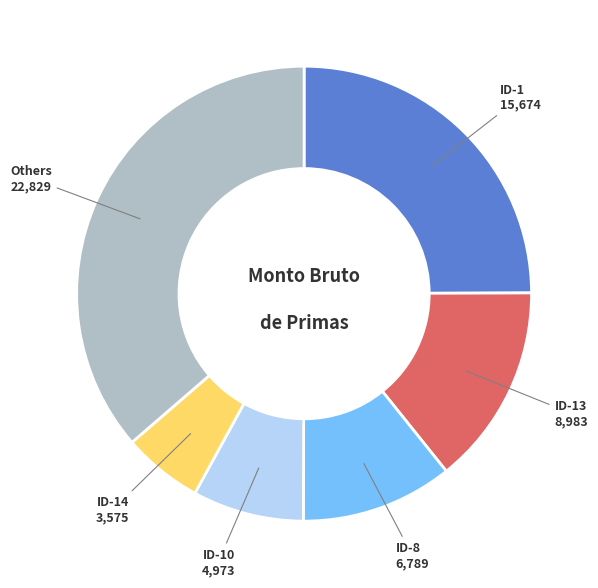

Is there any slice that represents more than half of the pie?

No